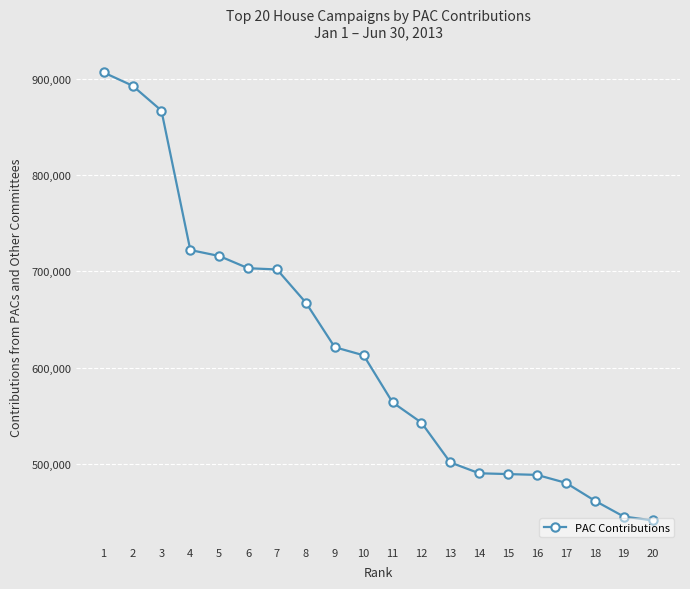

What is the value of the 2nd point from the left?

893150.0